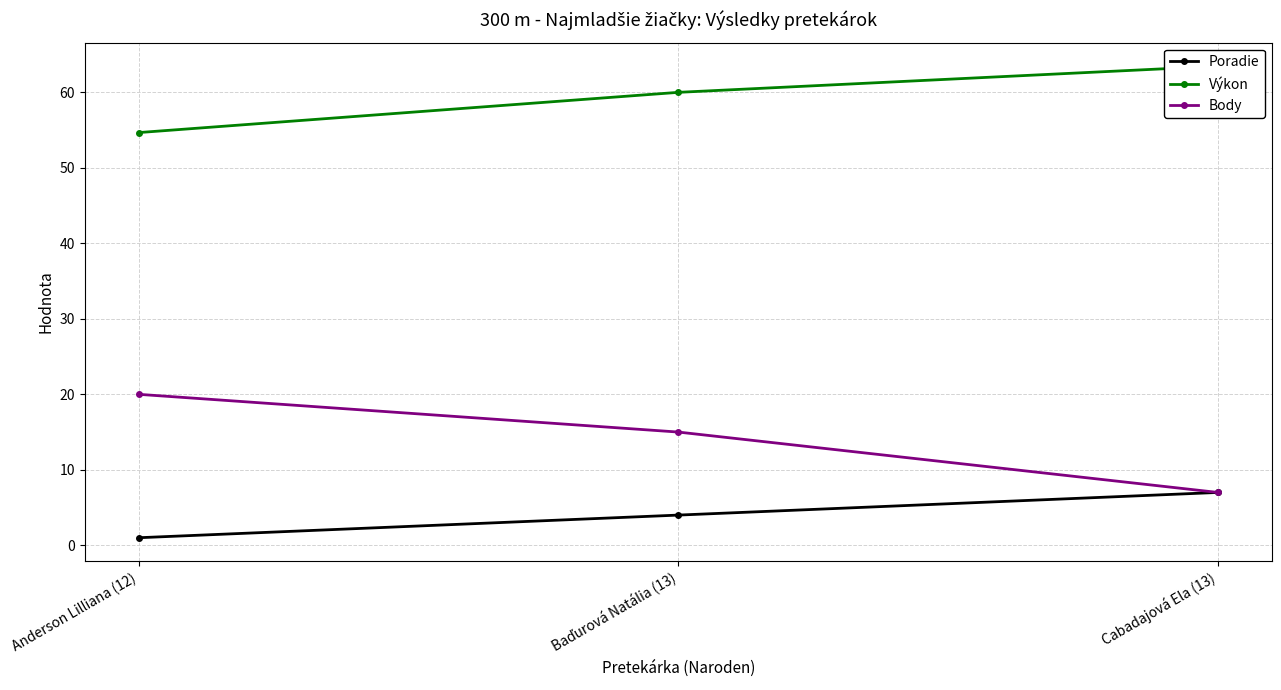

What is the spread (max minus min) of values at Cabadajová Ela (13)?

56.5